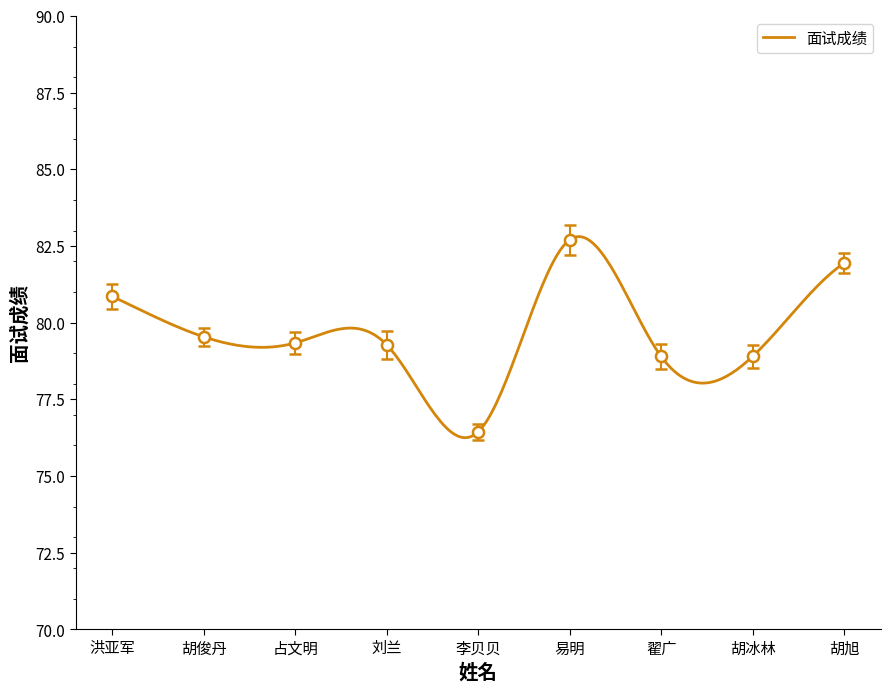

List the labels in order of value, smallest first.

李贝贝, 翟广, 胡冰林, 刘兰, 占文明, 胡俊丹, 洪亚军, 胡旭, 易明